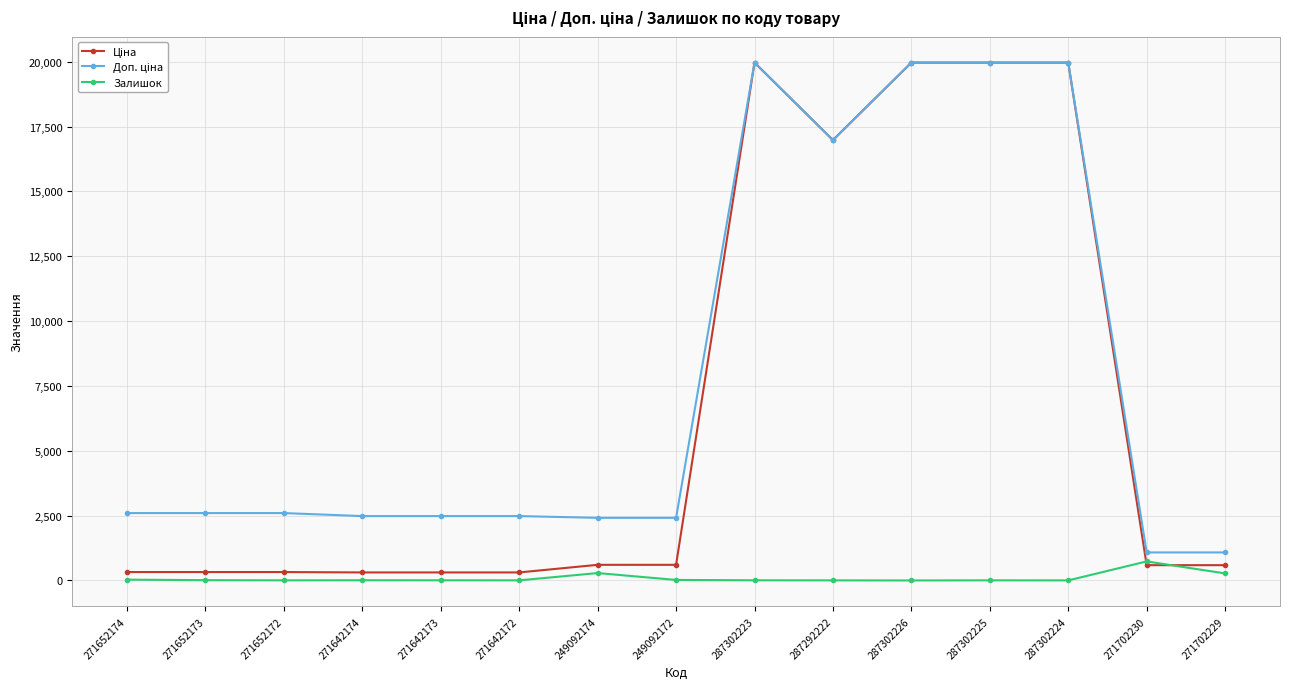

How many lines are shown in the chart?

3